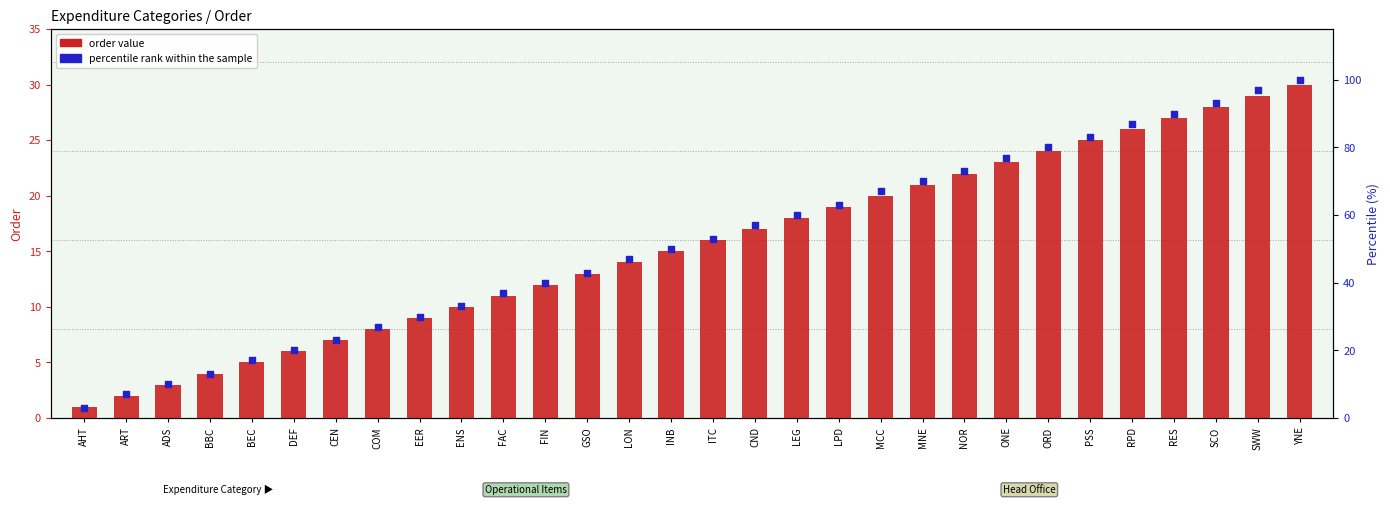

At how many categories does at least one series exceed 9?

28